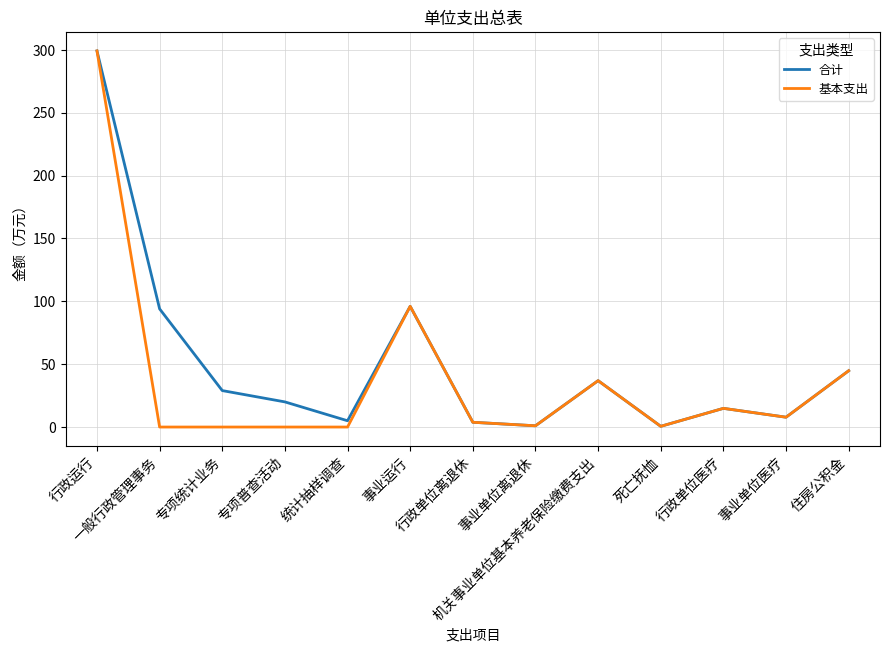

What are all the series names shown in the legend?

合计, 基本支出